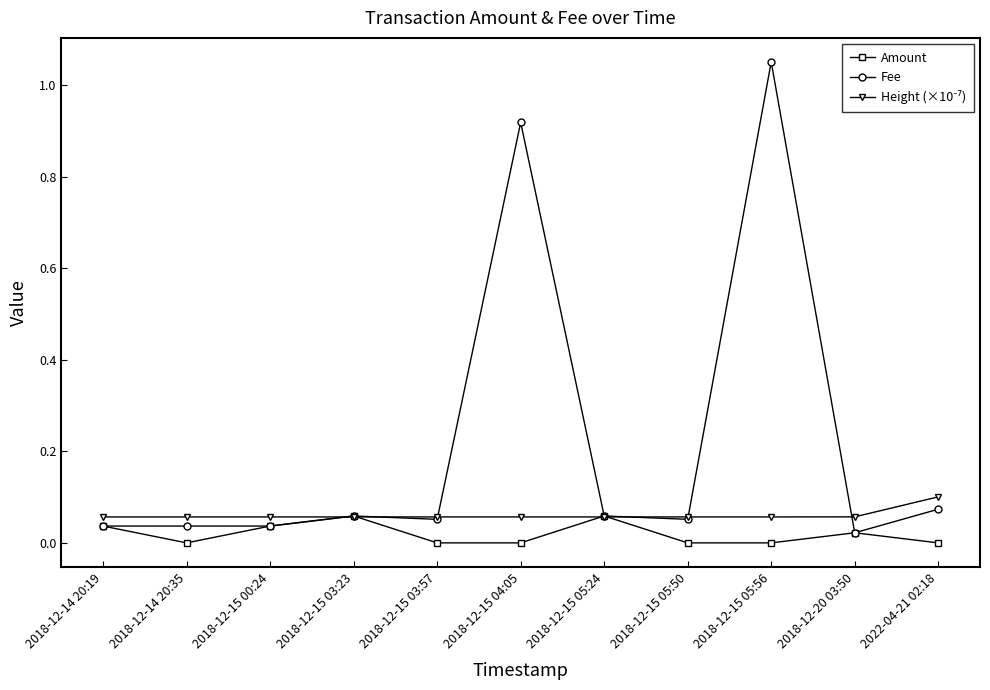

Which series has the largest total across all categories?

Fee